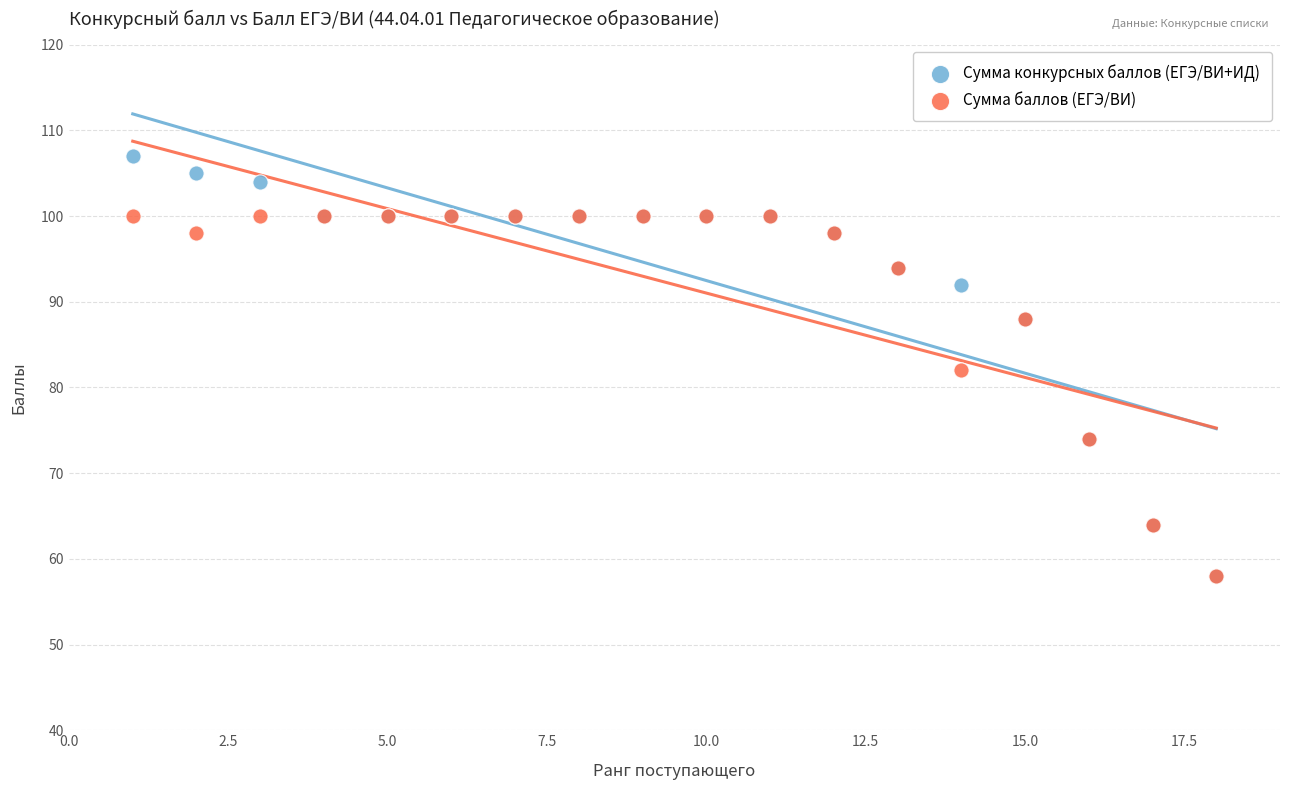

In the Сумма баллов (ЕГЭ/ВИ) series, what Y value is closest to 79?

82